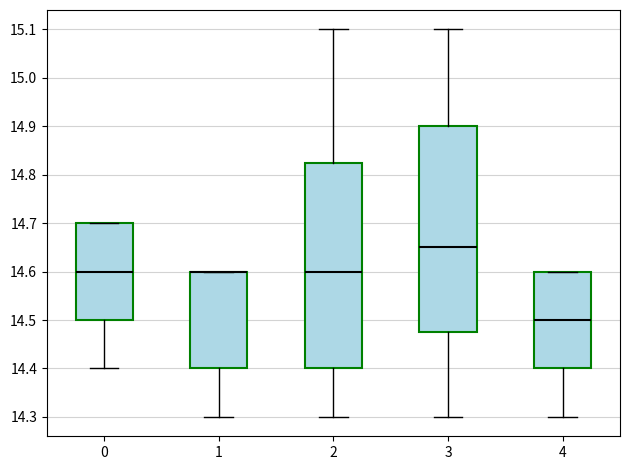

Where is the lower edge of the box at x = 4 on the y-axis? The values are not printed on the chart, so give them approximately, as read against the axis.

14.40